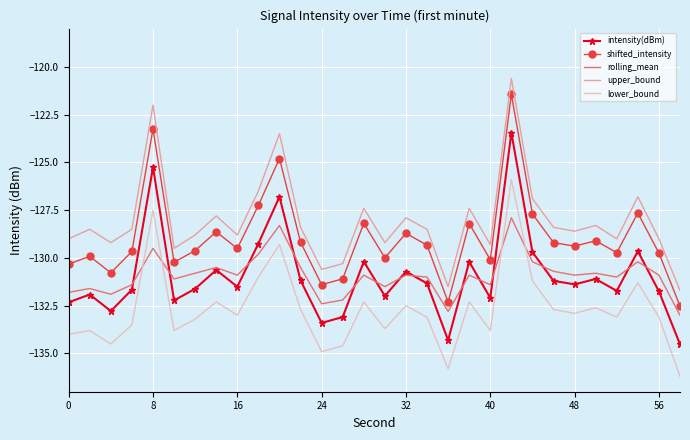

Which series has the widest spread of values?

upper_bound